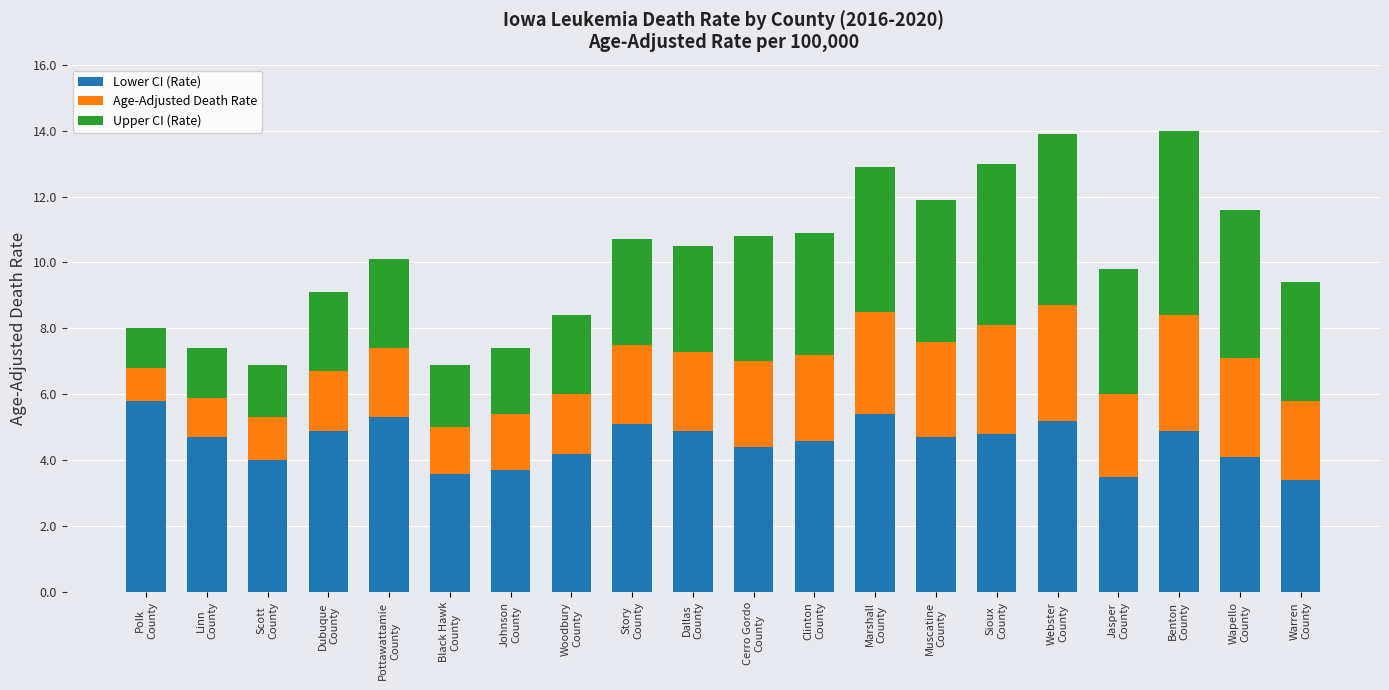

What is the difference between the maximum and second lowest values in the Lower CI (Rate) series?

2.3